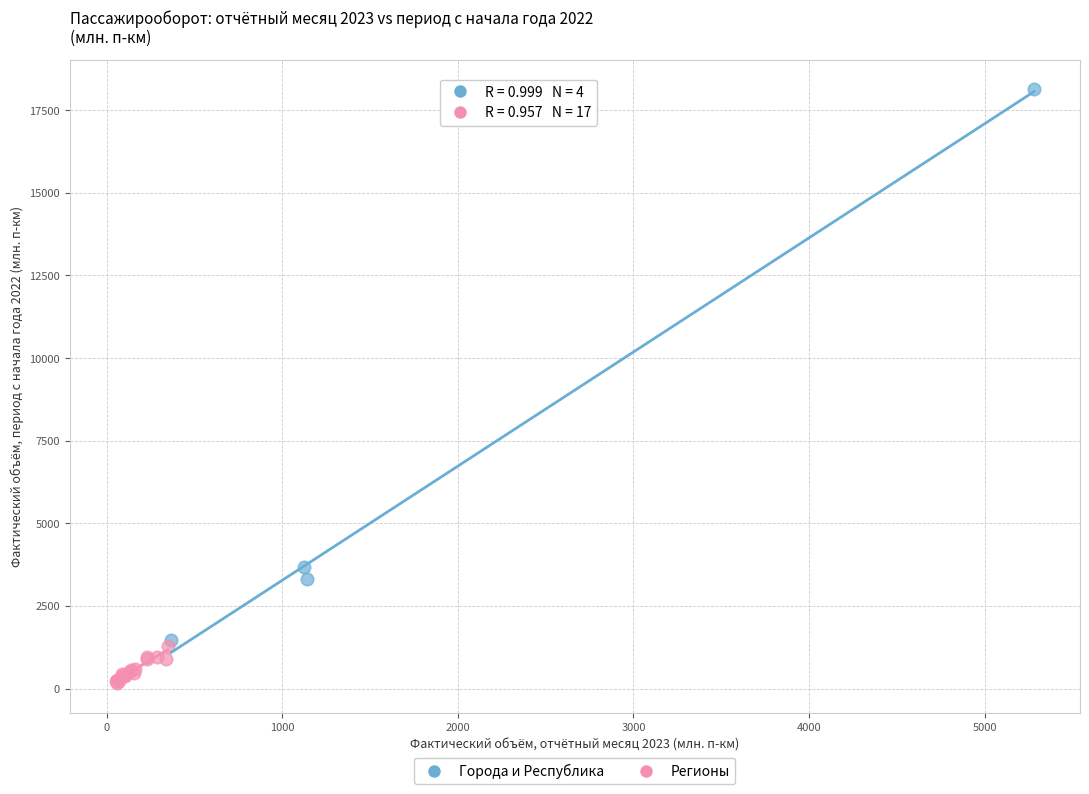

Which series has the widest spread of Y values?

Города и Республика